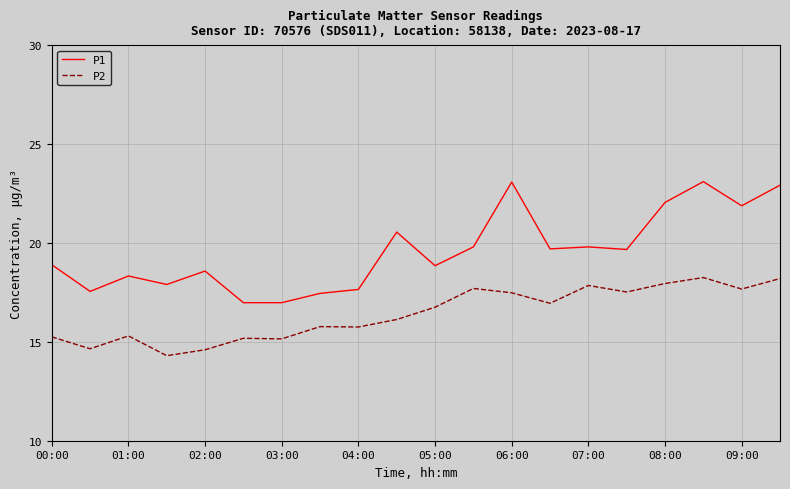

Rank the series by their maximum value, from highest to lowest.

P1, P2